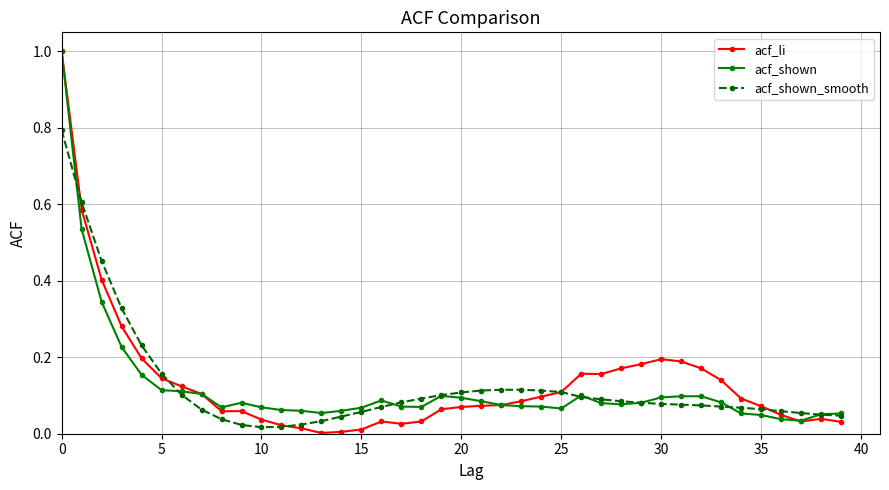

What is the greatest value displayed?

1.0